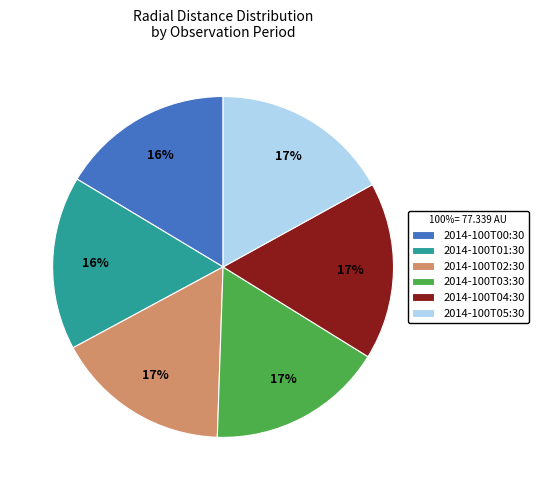

Is it true that 2014-100T04:30 is 17% of the pie?

True